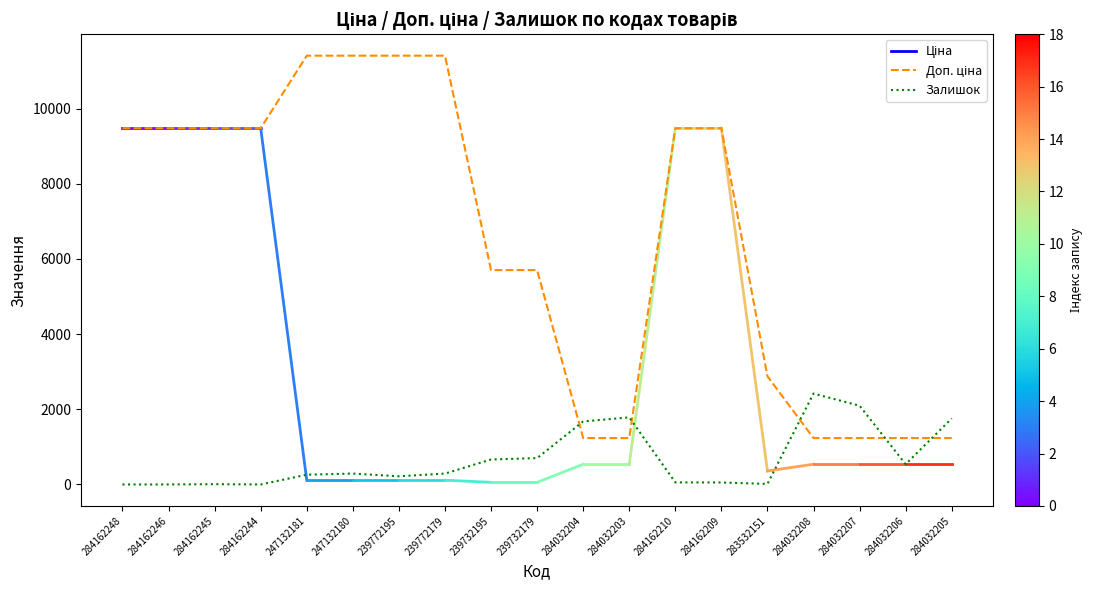

Which category has the highest value in the Залишок series?

284032208